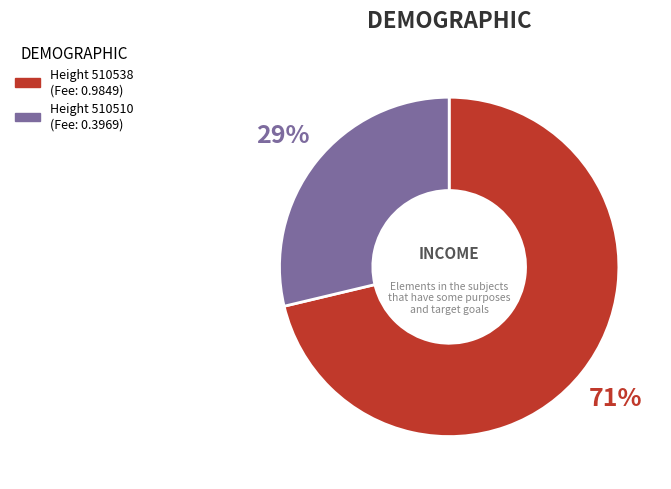

To the nearest percent, what is the average slice percentage?

50%